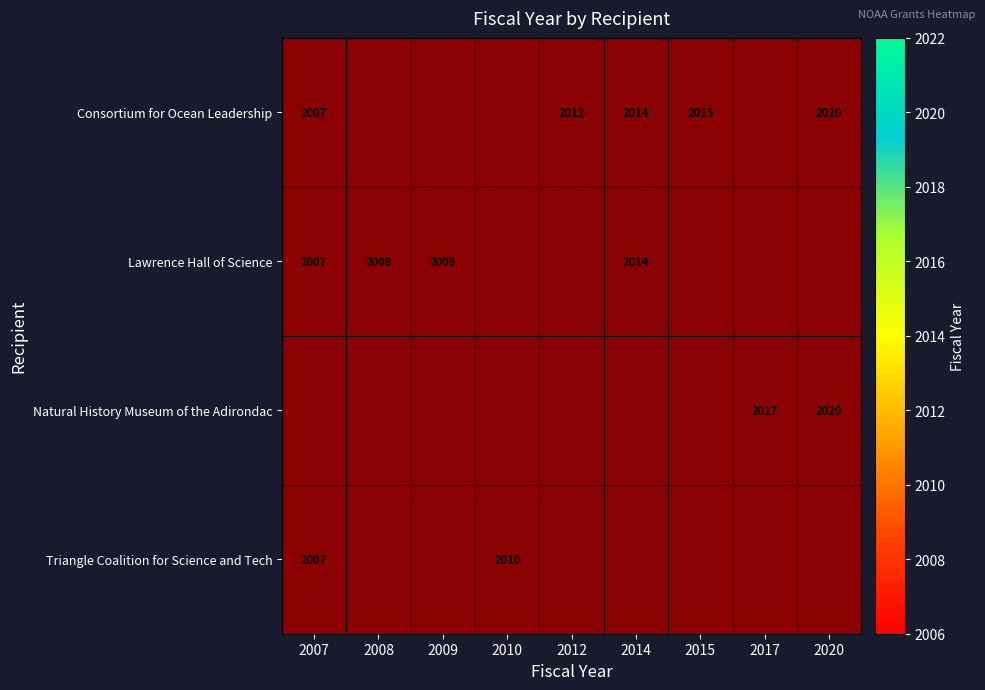

At how many categories does at least one series exceed 2016?

2